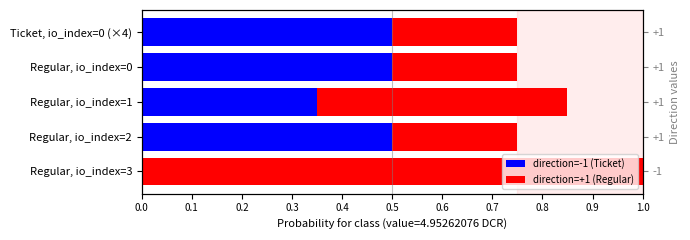

The direction=-1 (Ticket) series shows 0.2 at Regular, io_index=2. True or false?

False